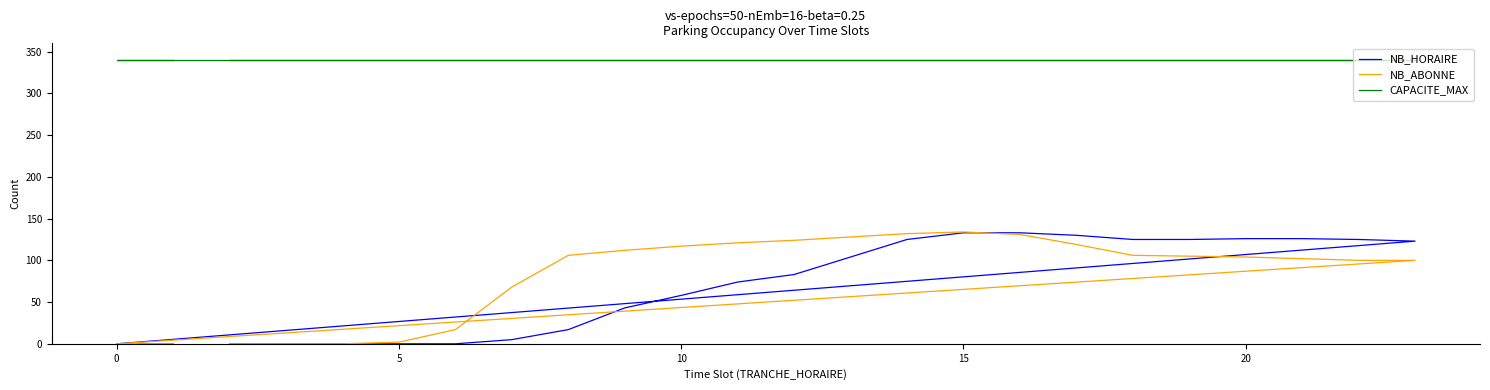

At how many categories does at least one series exceed 311?

24